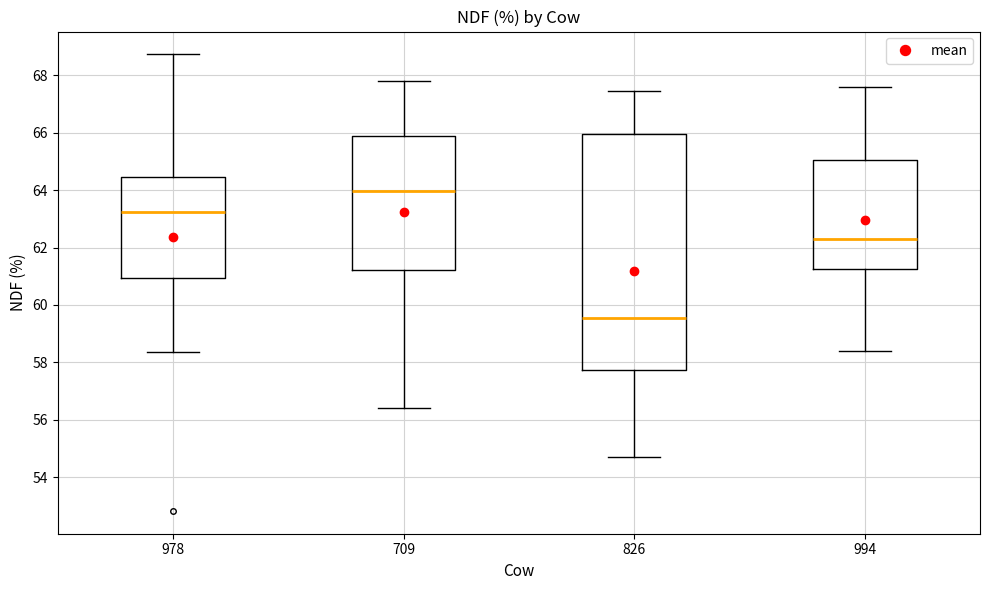

Reading left to right, read every box against the y-axis: the position of its median line, the range the box covers, and the ends of its whiskers. The values are not printed on the chart, so give them approximately, as read against the axis.

978: median 63.2, box 61.0 to 64.4, whiskers 58.4 to 68.8
709: median 64.0, box 61.2 to 65.8, whiskers 56.4 to 67.8
826: median 59.6, box 57.8 to 66.0, whiskers 54.8 to 67.4
994: median 62.4, box 61.2 to 65.0, whiskers 58.4 to 67.6